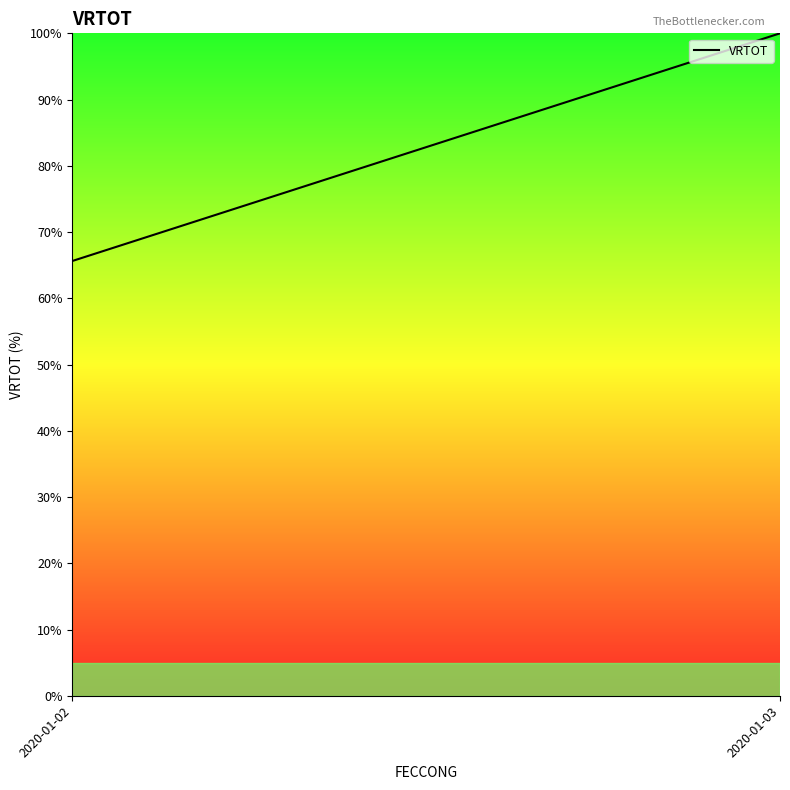

List the labels in order of value, largest first.

2020-01-03, 2020-01-02